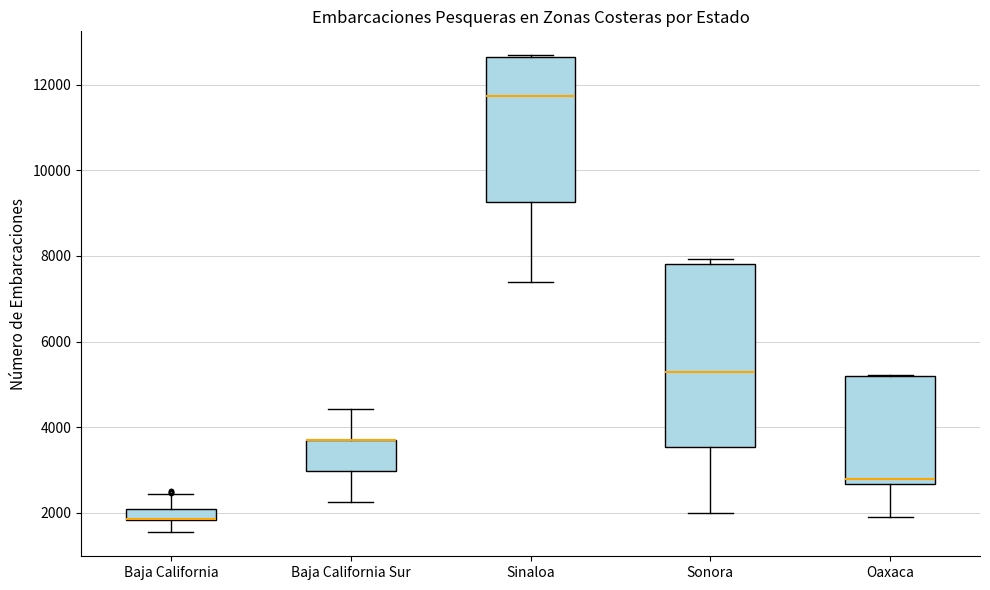

Which box is the tallest, from its lower edge to its upper edge?

Sonora